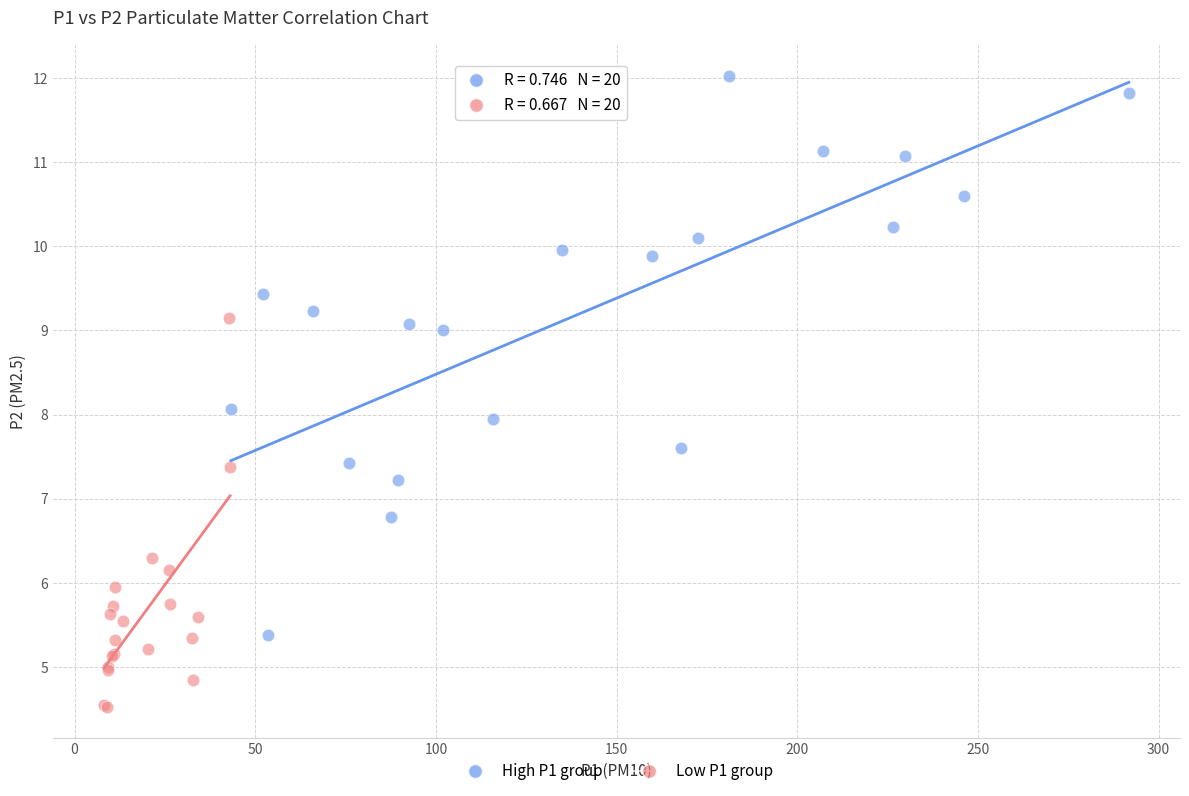

Which series has the widest spread of Y values?

High P1 group